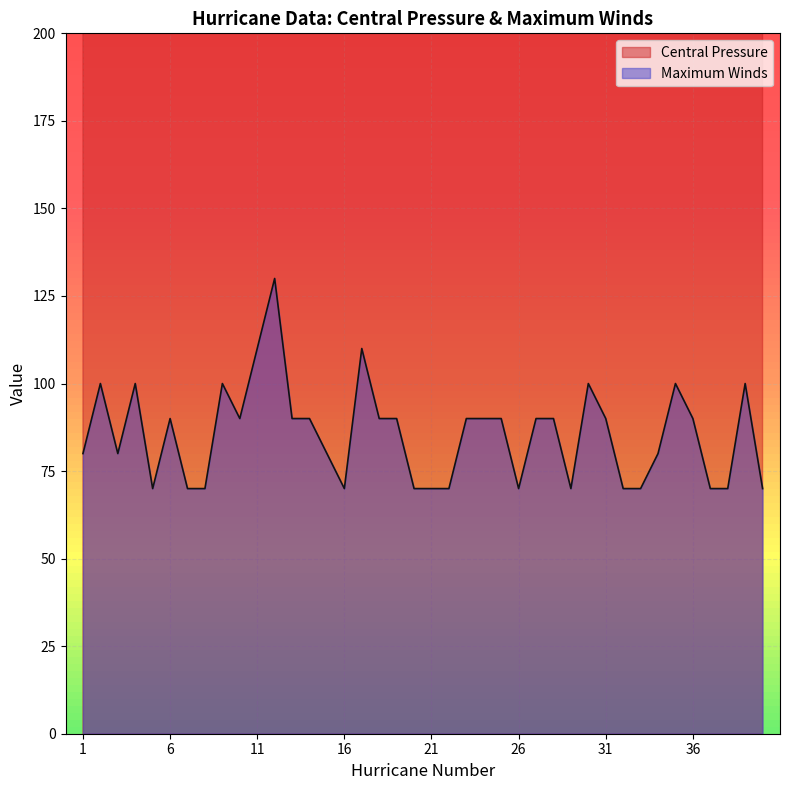

What are all the series names shown in the legend?

Central Pressure, Maximum Winds